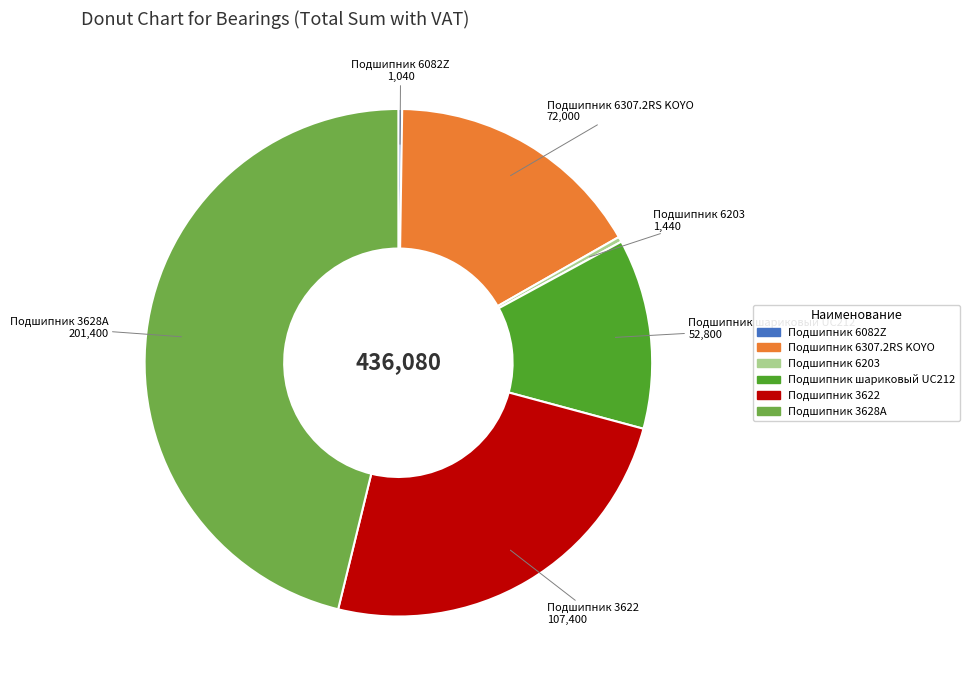

Is there any slice that represents more than half of the pie?

No